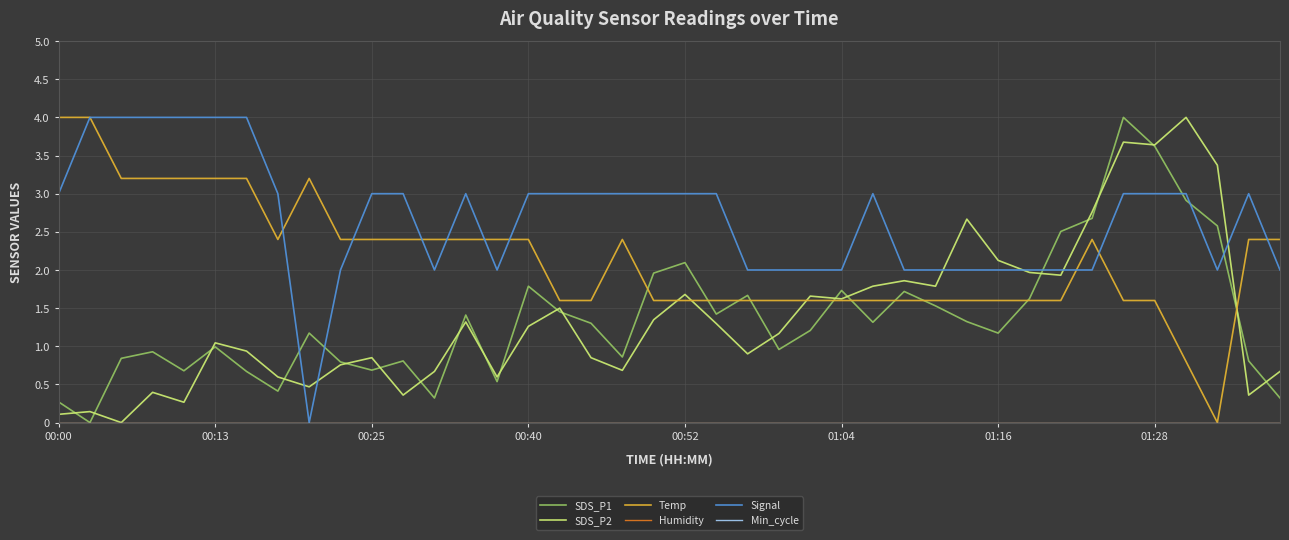

List the series in order of their peak value, highest first.

SDS_P1, SDS_P2, Temp, Signal, Humidity, Min_cycle